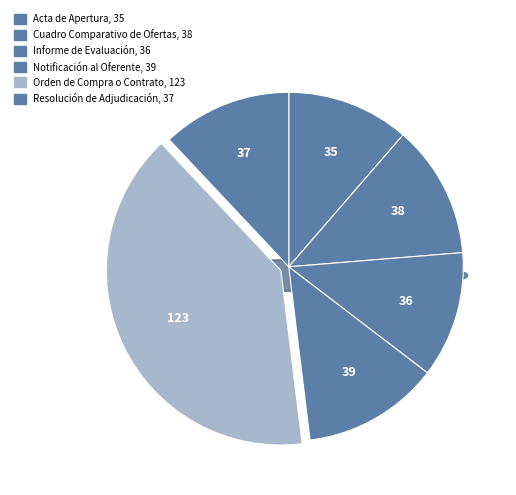

To the nearest percent, what is the combined percentage of Resolución de Adjudicación and Informe de Evaluación?

24%